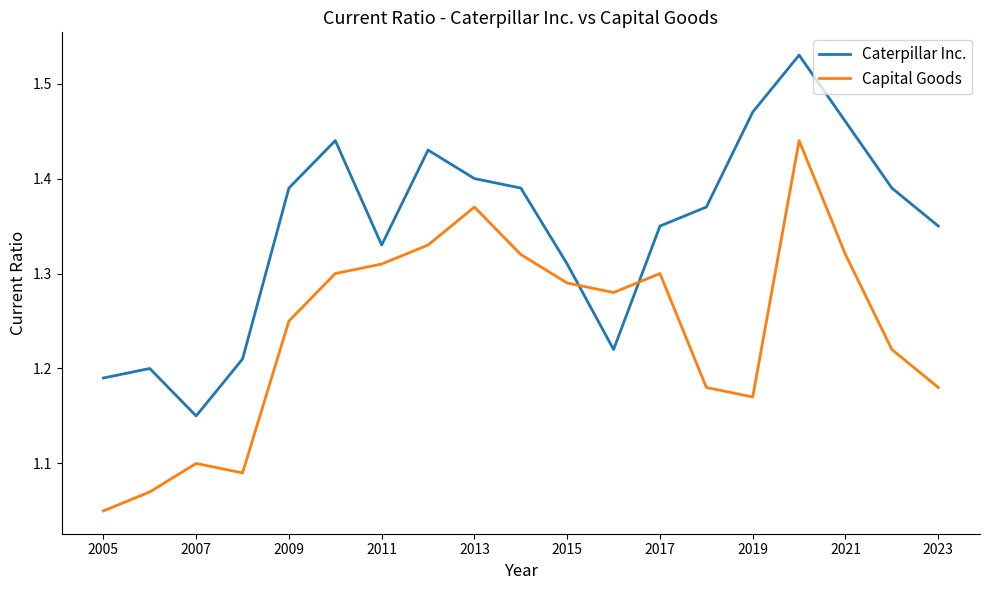

What is the difference between the maximum and minimum values in the Capital Goods series?

0.4